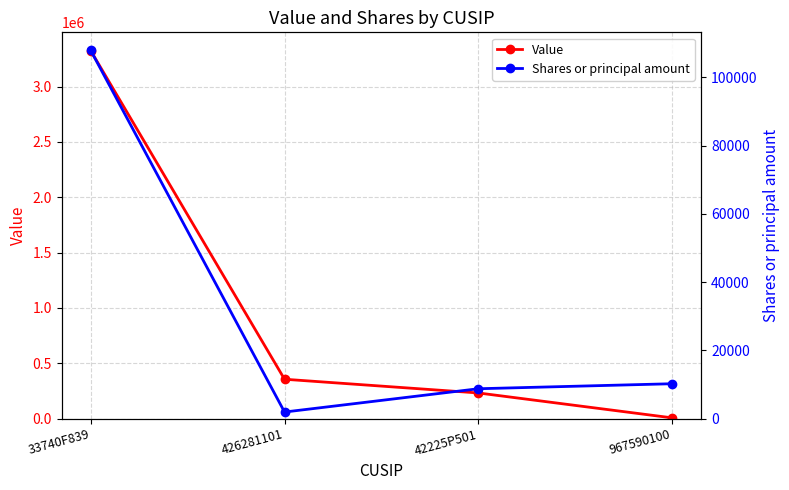

Is this an area chart (filled region under the line)?

No